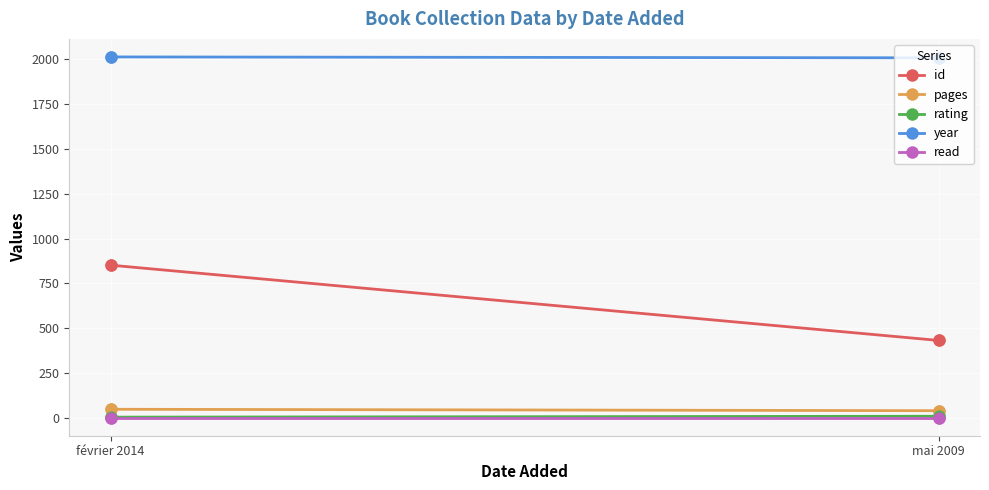

What are all the series names shown in the legend?

id, pages, rating, year, read